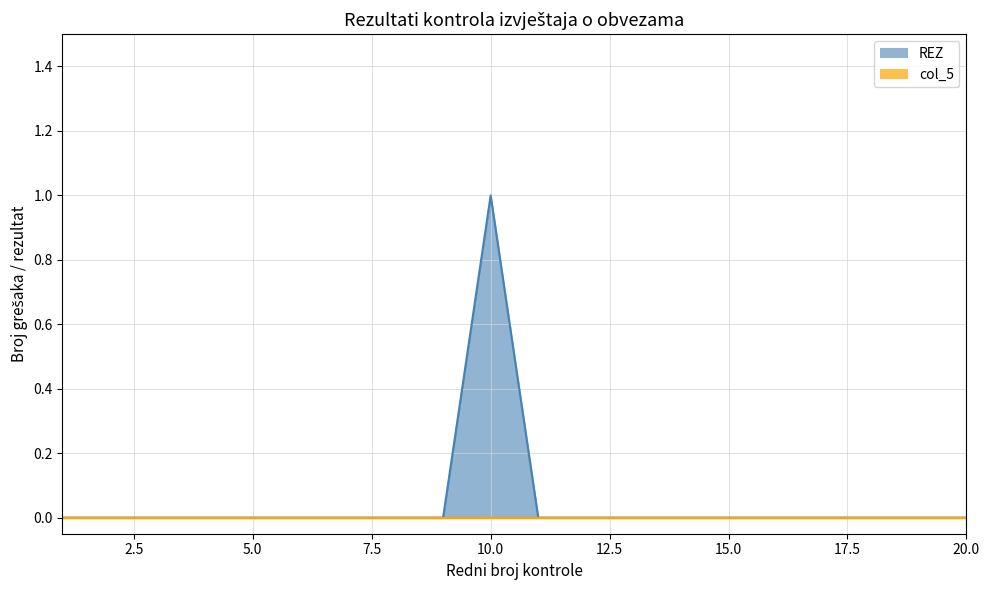

How many data points in REZ are above 0?

1